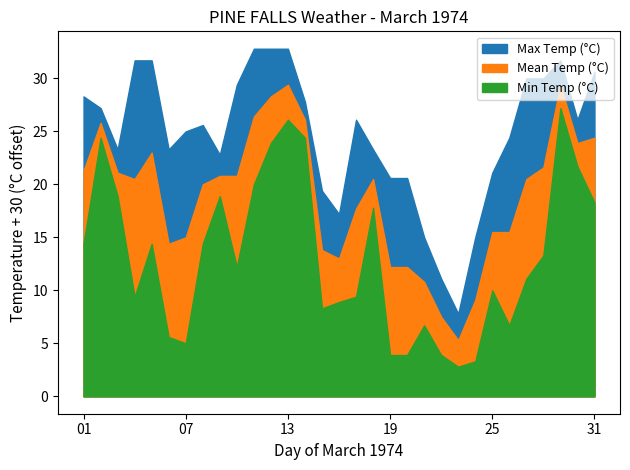

What is the difference between the Max Temp (°C) values at 25 and 14?

6.7